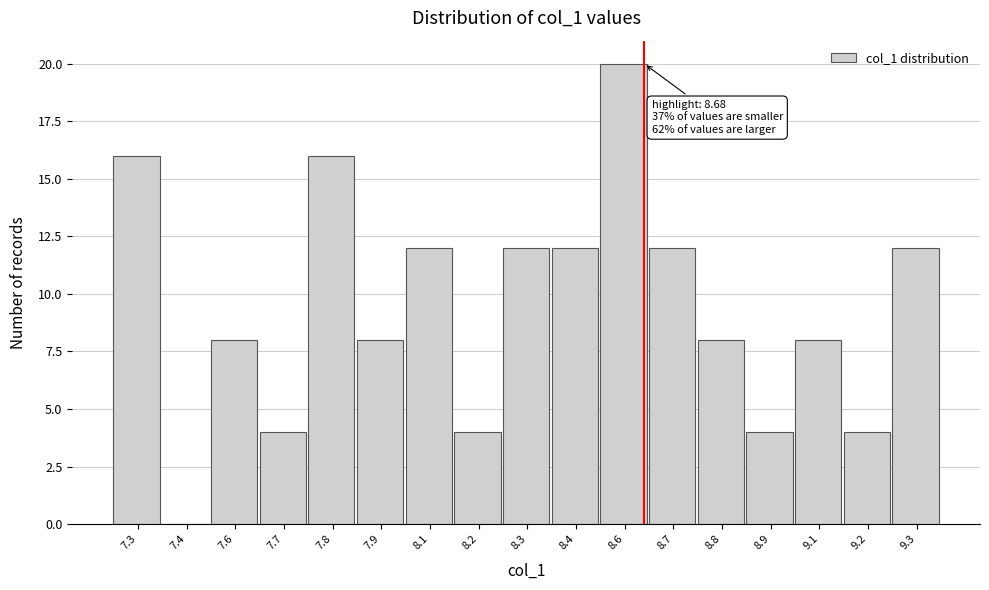

Reading right to left, transcribe all the data shown in this chart.

9.3=12	9.2=4	9.1=8	8.9=4	8.8=8	8.7=12	8.6=20	8.4=12	8.3=12	8.2=4	8.1=12	7.9=8	7.8=16	7.7=4	7.6=8	7.4=0	7.3=16